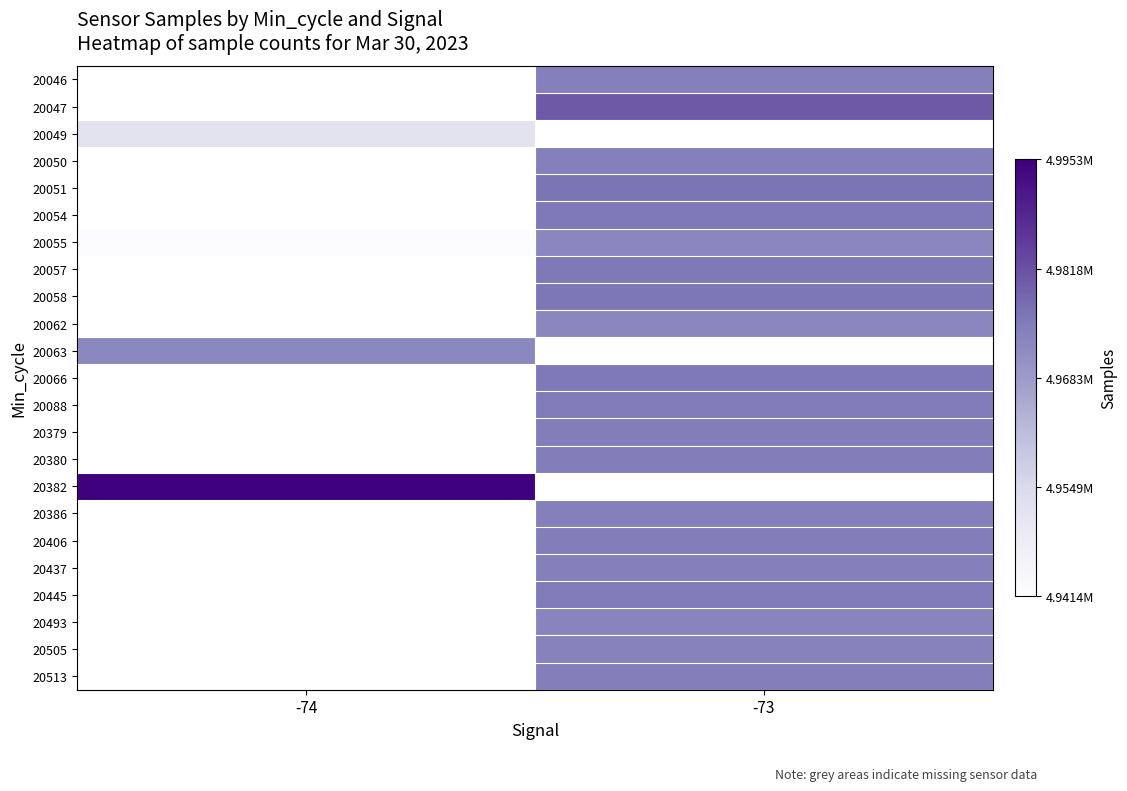

The value of 20051 at -73 is 1820437.6. True or false?

False